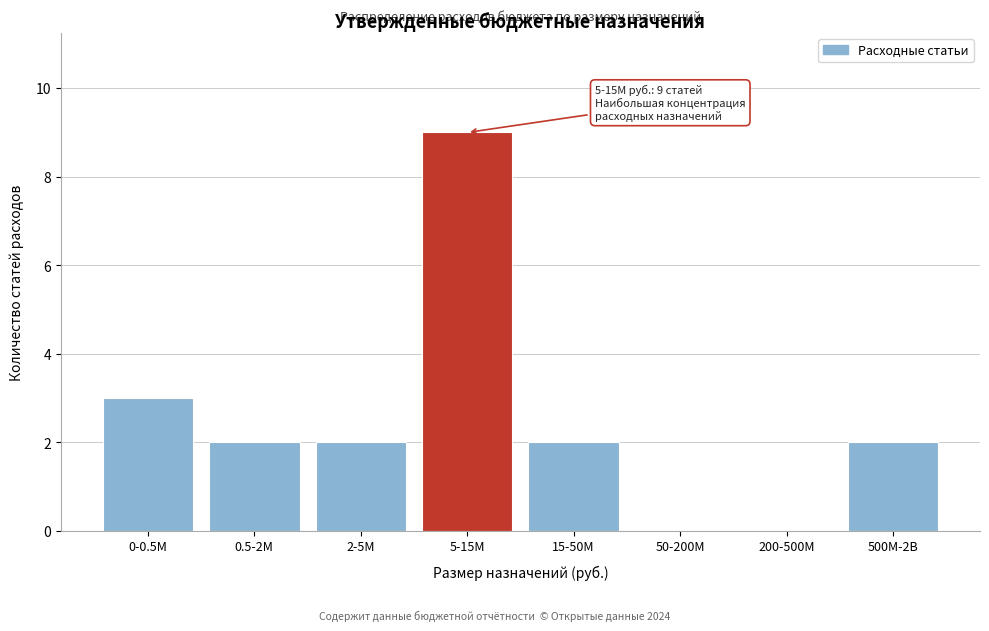

Reading right to left, what are all the values shown in this chart?

500M-2B=2	200-500M=0	50-200M=0	15-50M=2	5-15M=9	2-5M=2	0.5-2M=2	0-0.5M=3